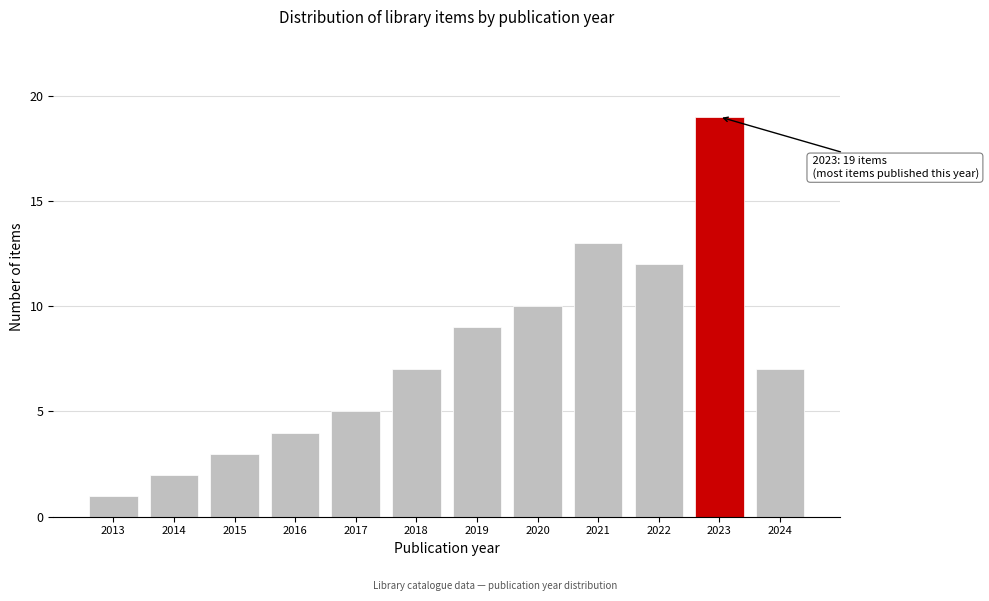

Reading right to left, list all the values displayed in this chart.

7	19	12	13	10	9	7	5	4	3	2	1